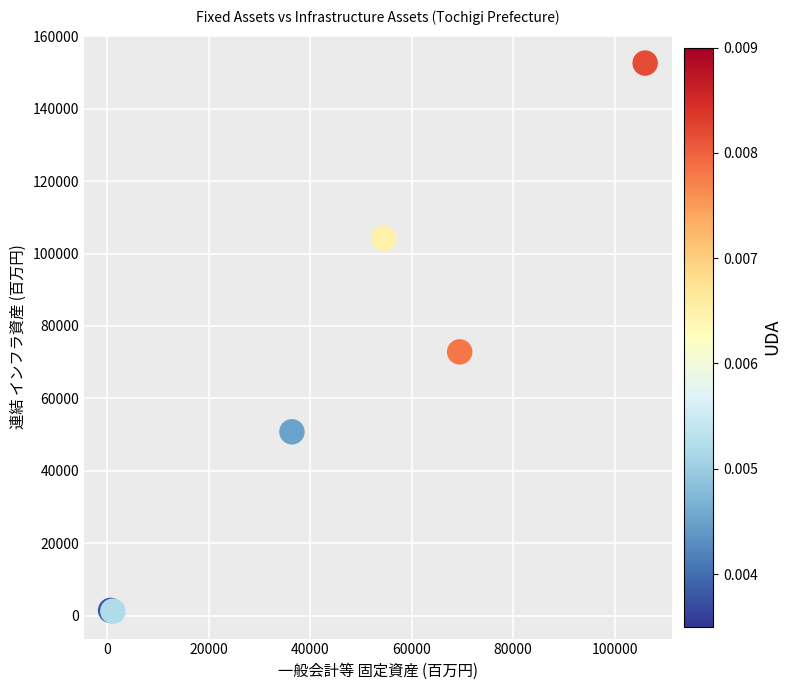

What Y value in the scatter plot is closest to 76906?

72821